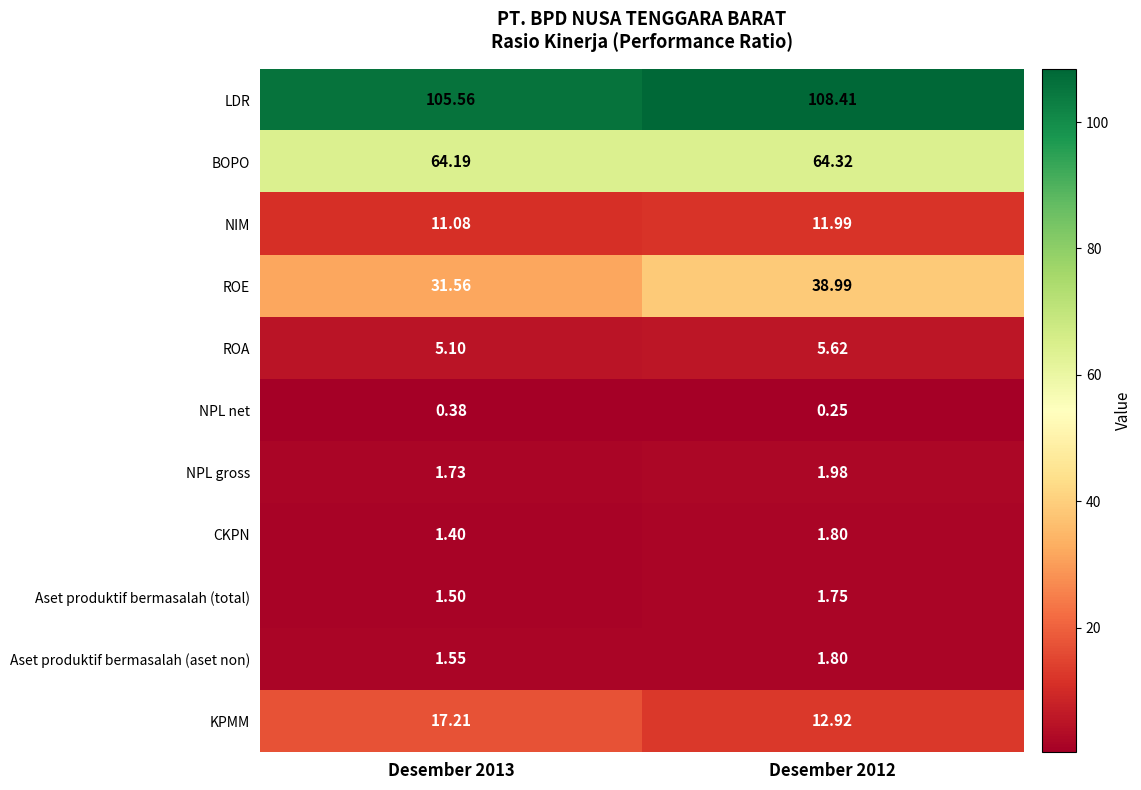

At which category is the sum across all series the highest?

Desember 2012